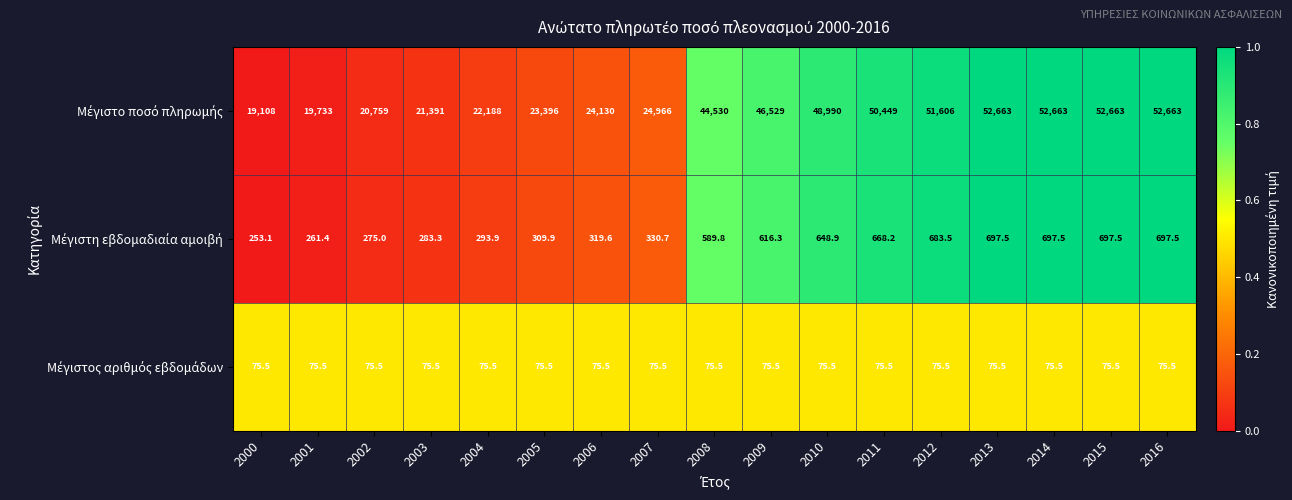

What is the difference between the highest and lowest values at 2004?

22112.5